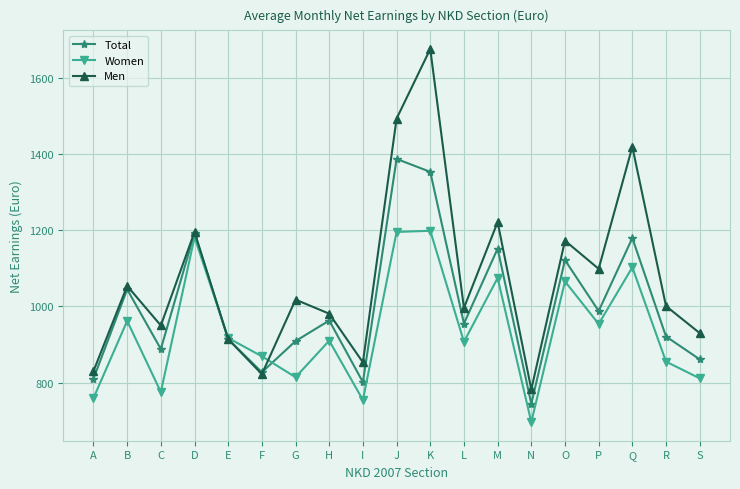

How many distinct data groups are displayed?

3